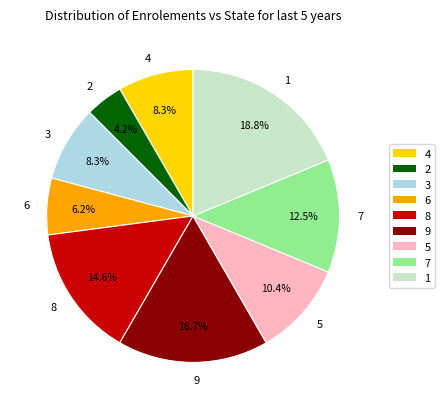

Between 8 and 7, which is larger?

8